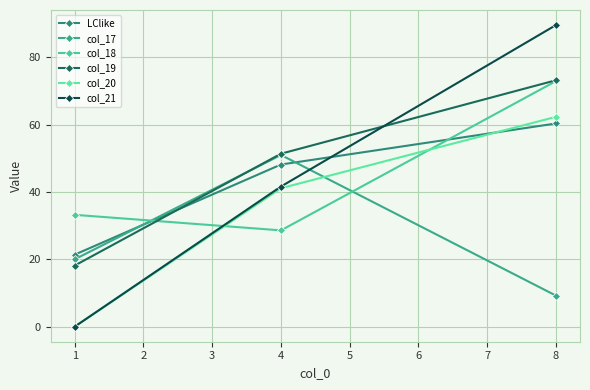

What are all the series names shown in the legend?

LClike, col_17, col_18, col_19, col_20, col_21